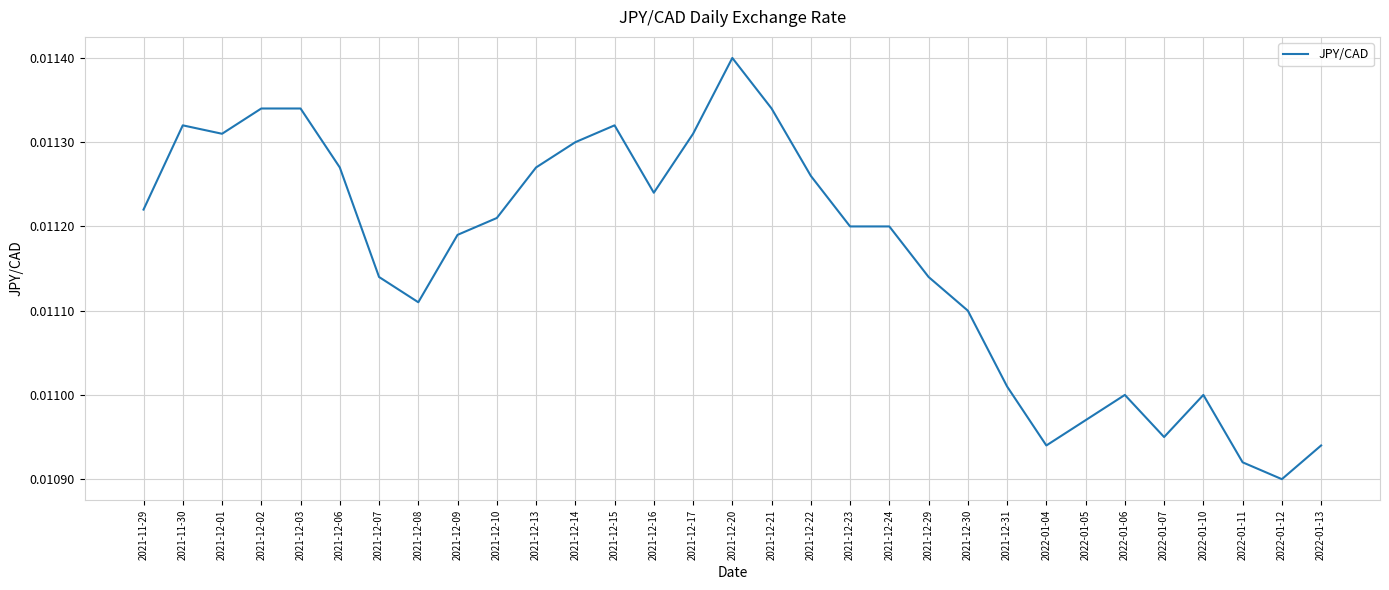

Where is the data nearest to the value 0?

2022-01-12